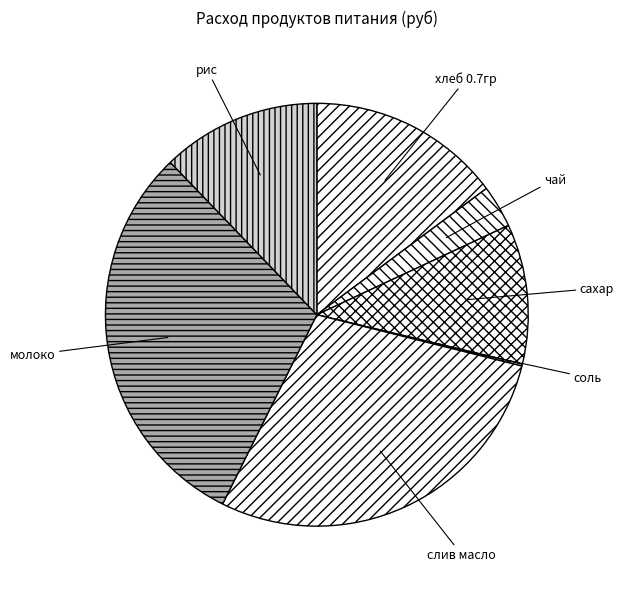

Which slice is the largest?

молоко